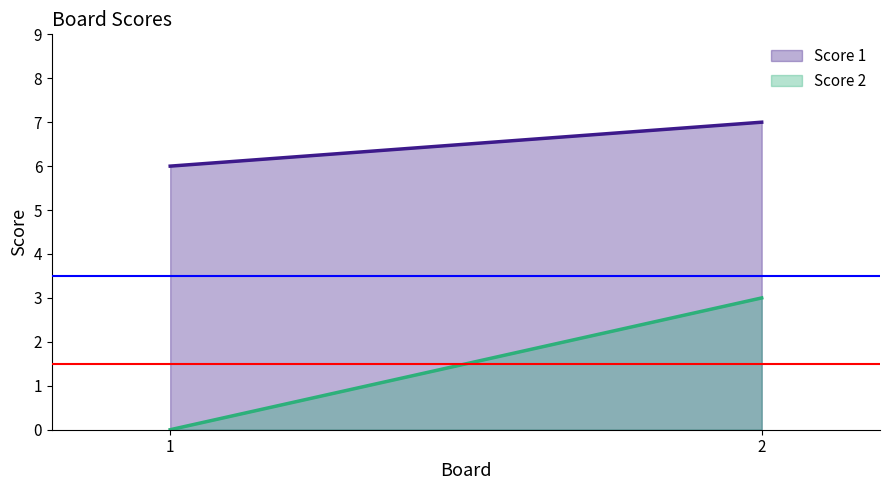

Which category has the highest value in the Score 1 series?

2